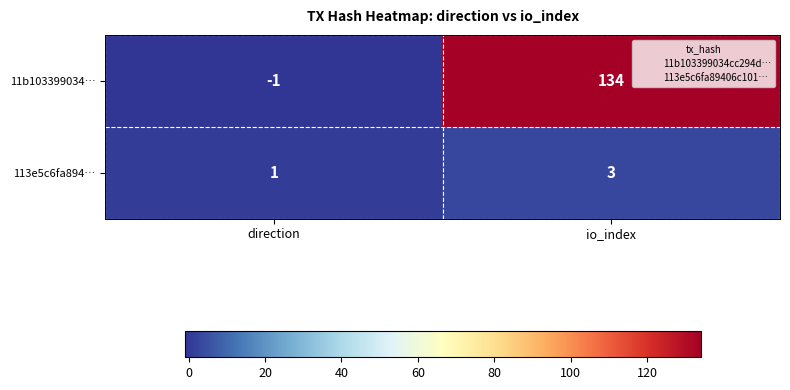

Rank the series by their maximum value, from highest to lowest.

11b103399034…, 113e5c6fa894…